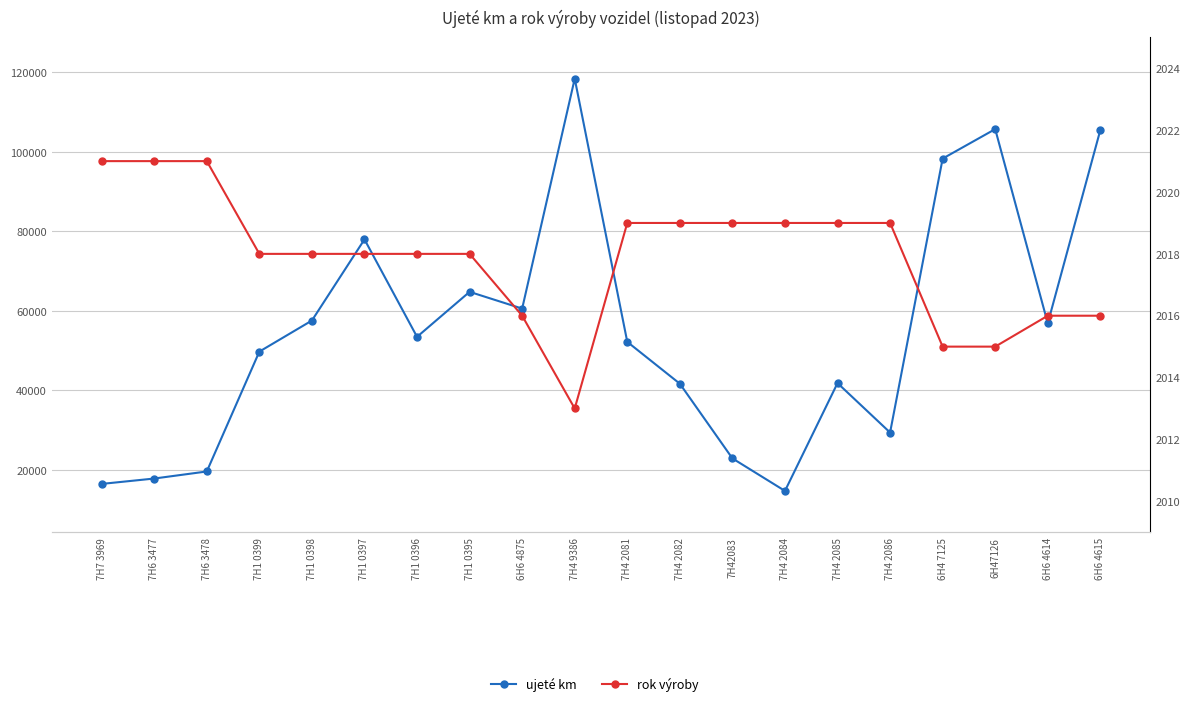

True or false: ujeté km has a value of 118397 at 7H4 9386.

True